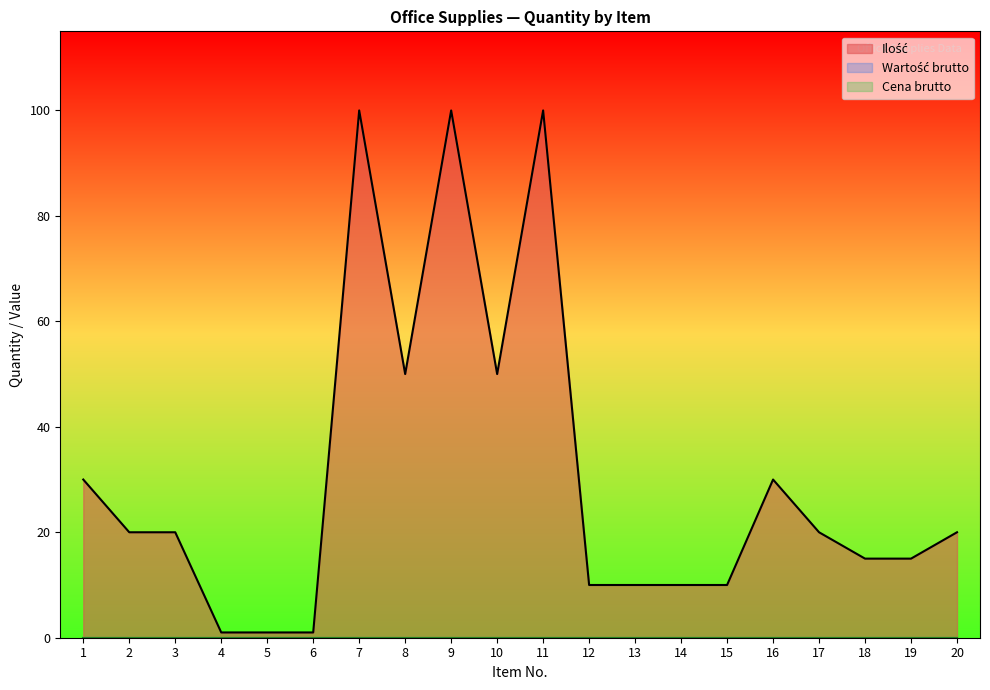

What is the average value of the Ilość series?

31